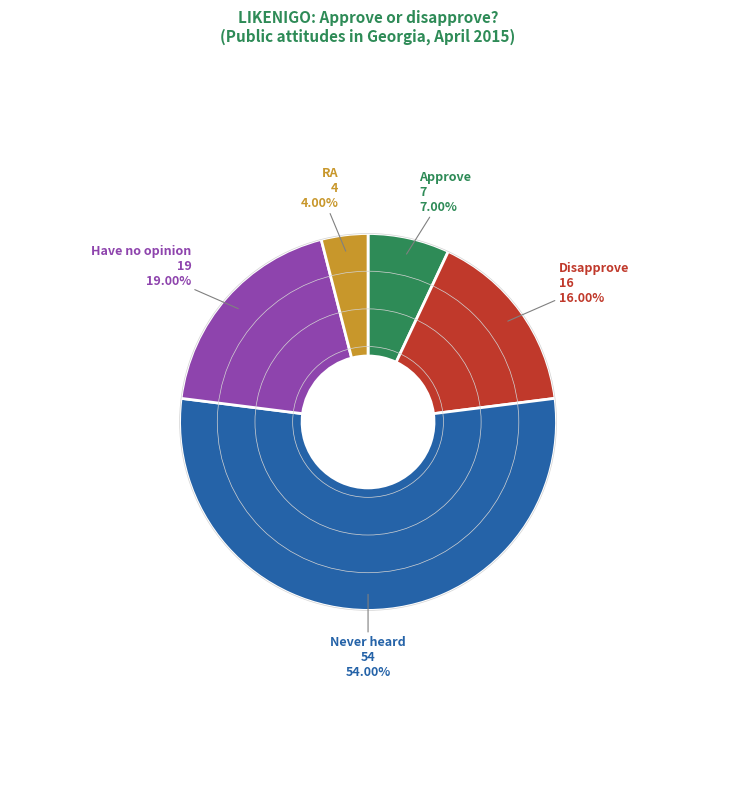

How much of the chart is everything except Approve?

93.0%